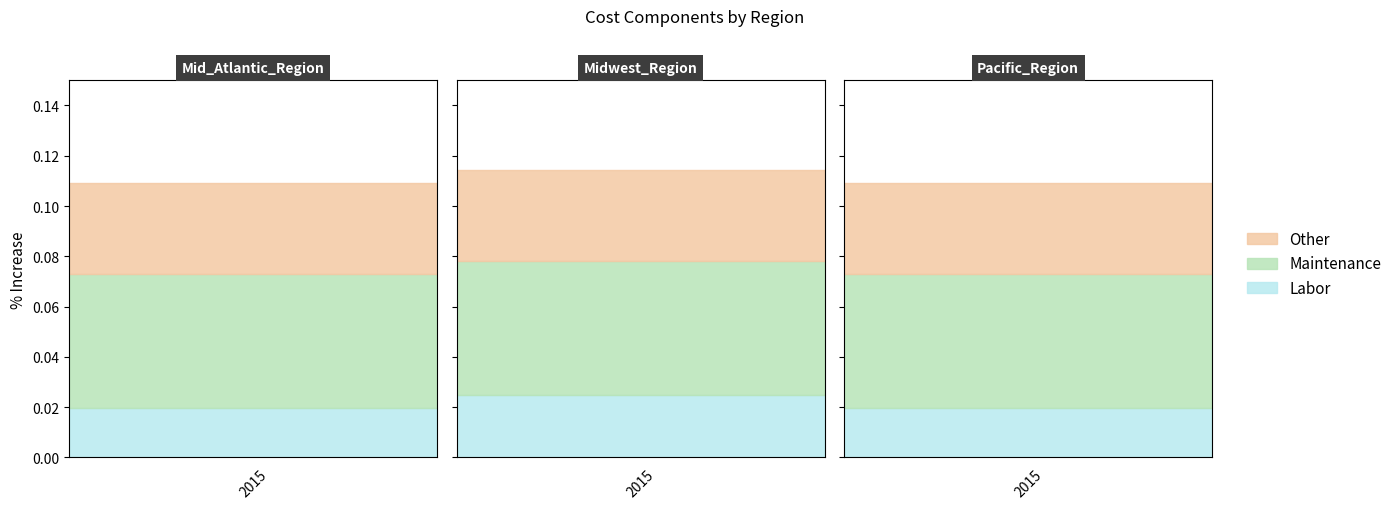

At which category is the sum across all series the highest?

Midwest_Region